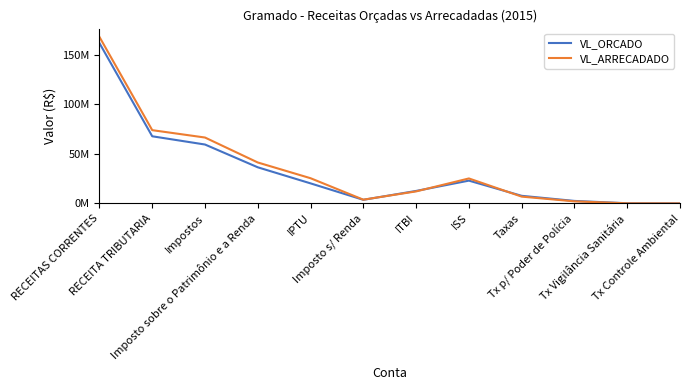

At which category does the chart reach its minimum across all series?

Tx Controle Ambiental